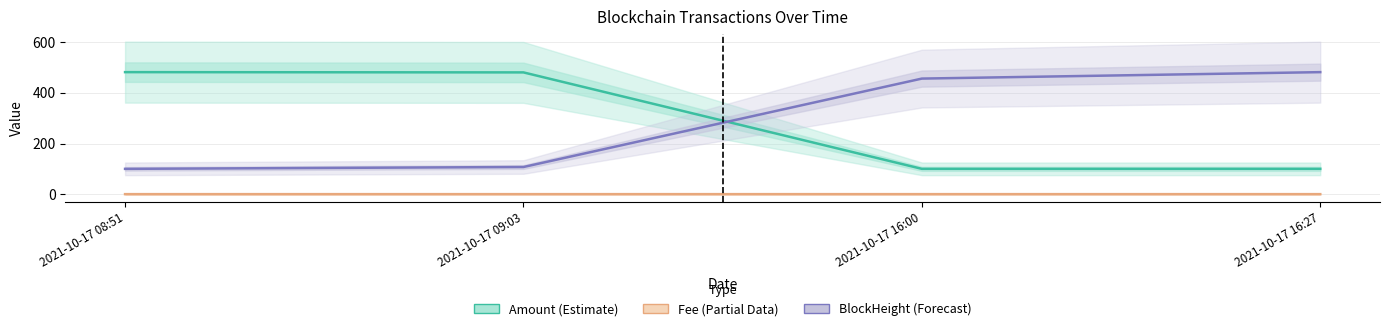

What is the label of the 4th point from the left?

2021-10-17 16:27